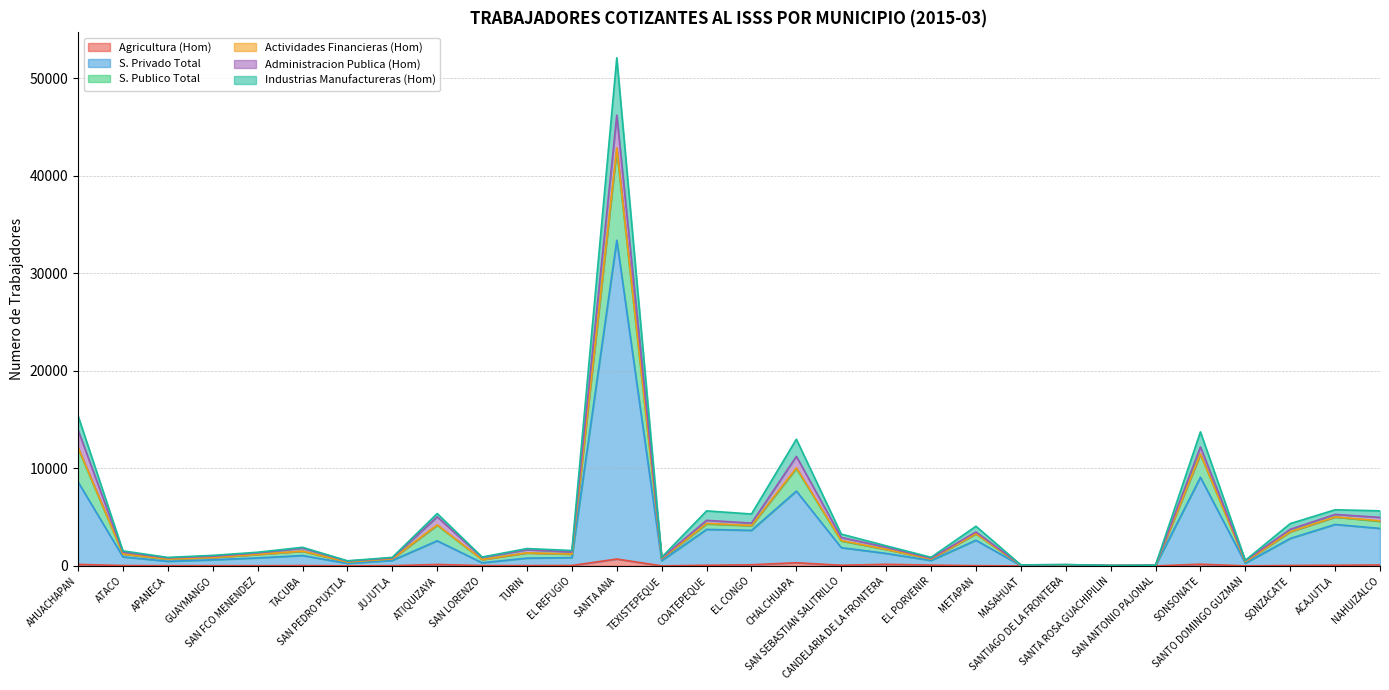

At which label is S. Privado Total closest to 16696?

SONSONATE